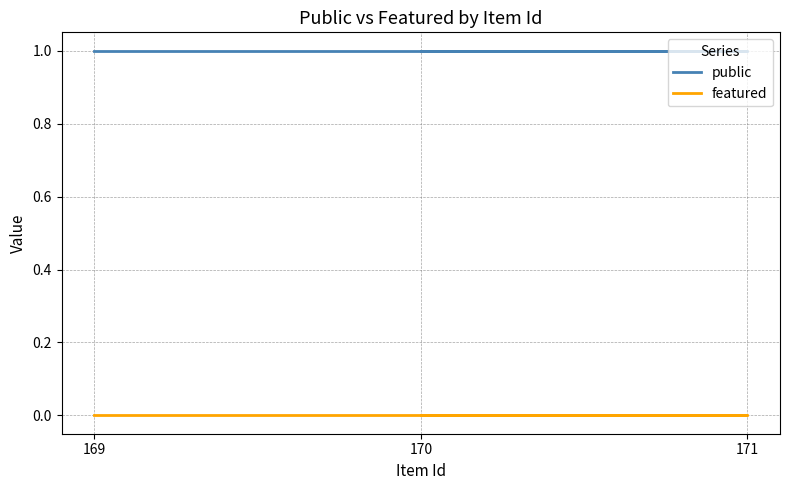

What are all the series names shown in the legend?

public, featured